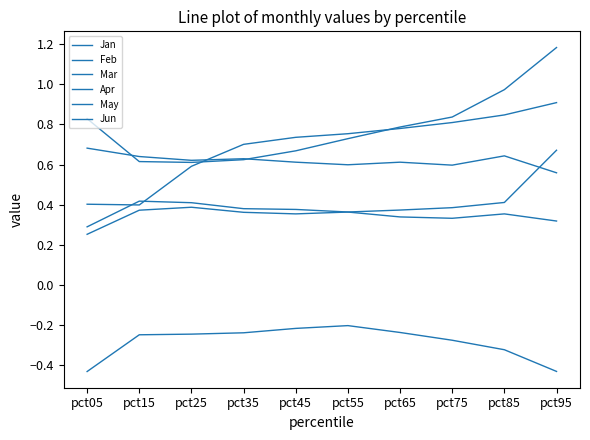

Does the chart have visible grid lines?

No